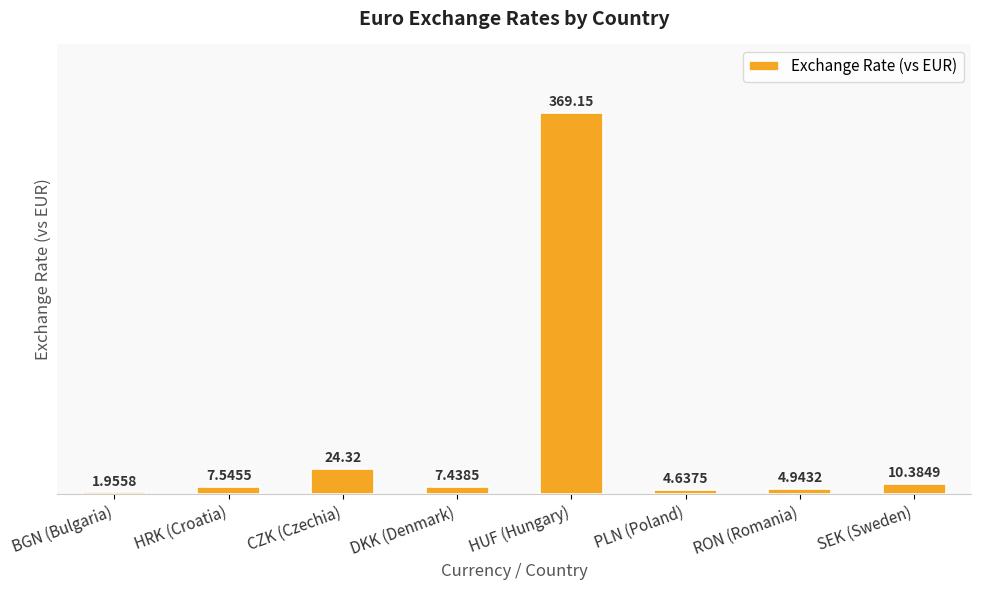

Which has a higher value, HUF (Hungary) or RON (Romania)?

HUF (Hungary)